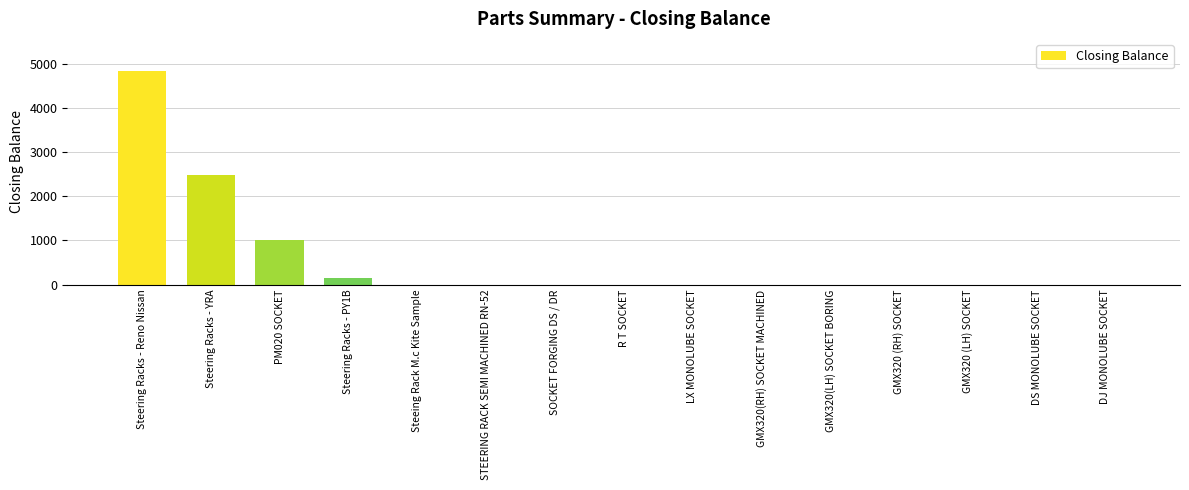

The value at DS MONOLUBE SOCKET is 3087. True or false?

False